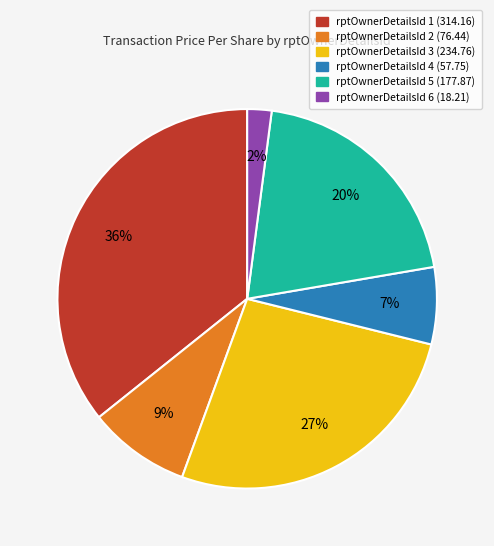

Is there any slice that represents more than half of the pie?

No